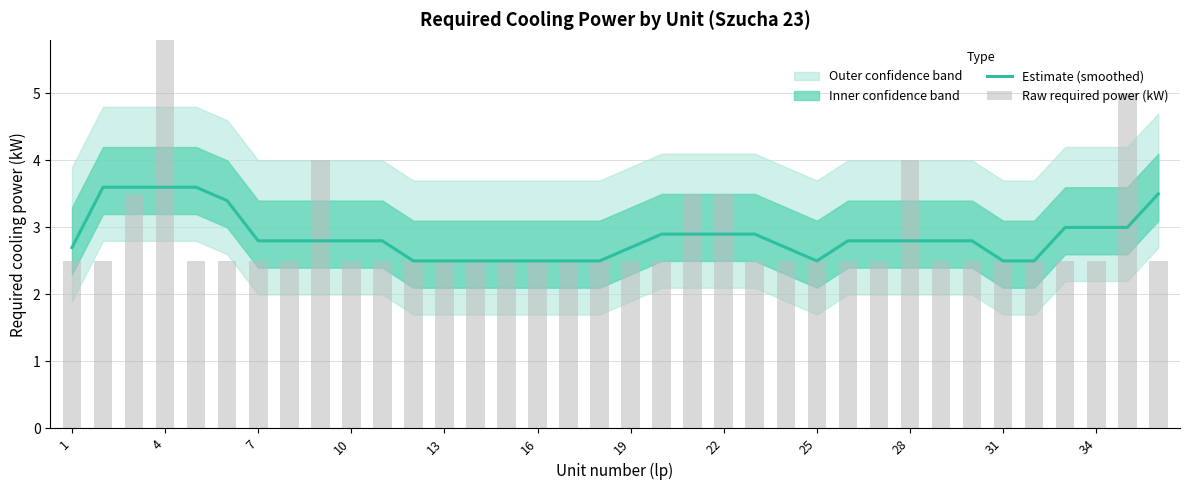

Is it true that Estimate (smoothed) equals 4.7 at 19?

False